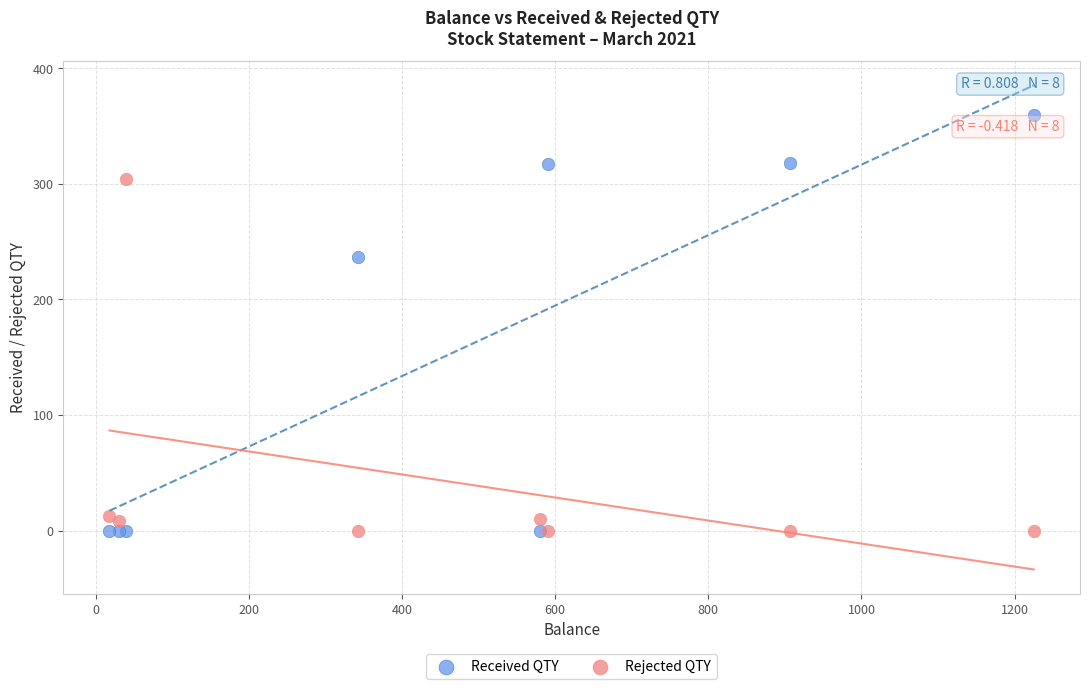

Across all series, what Y value is closest to 180?

237